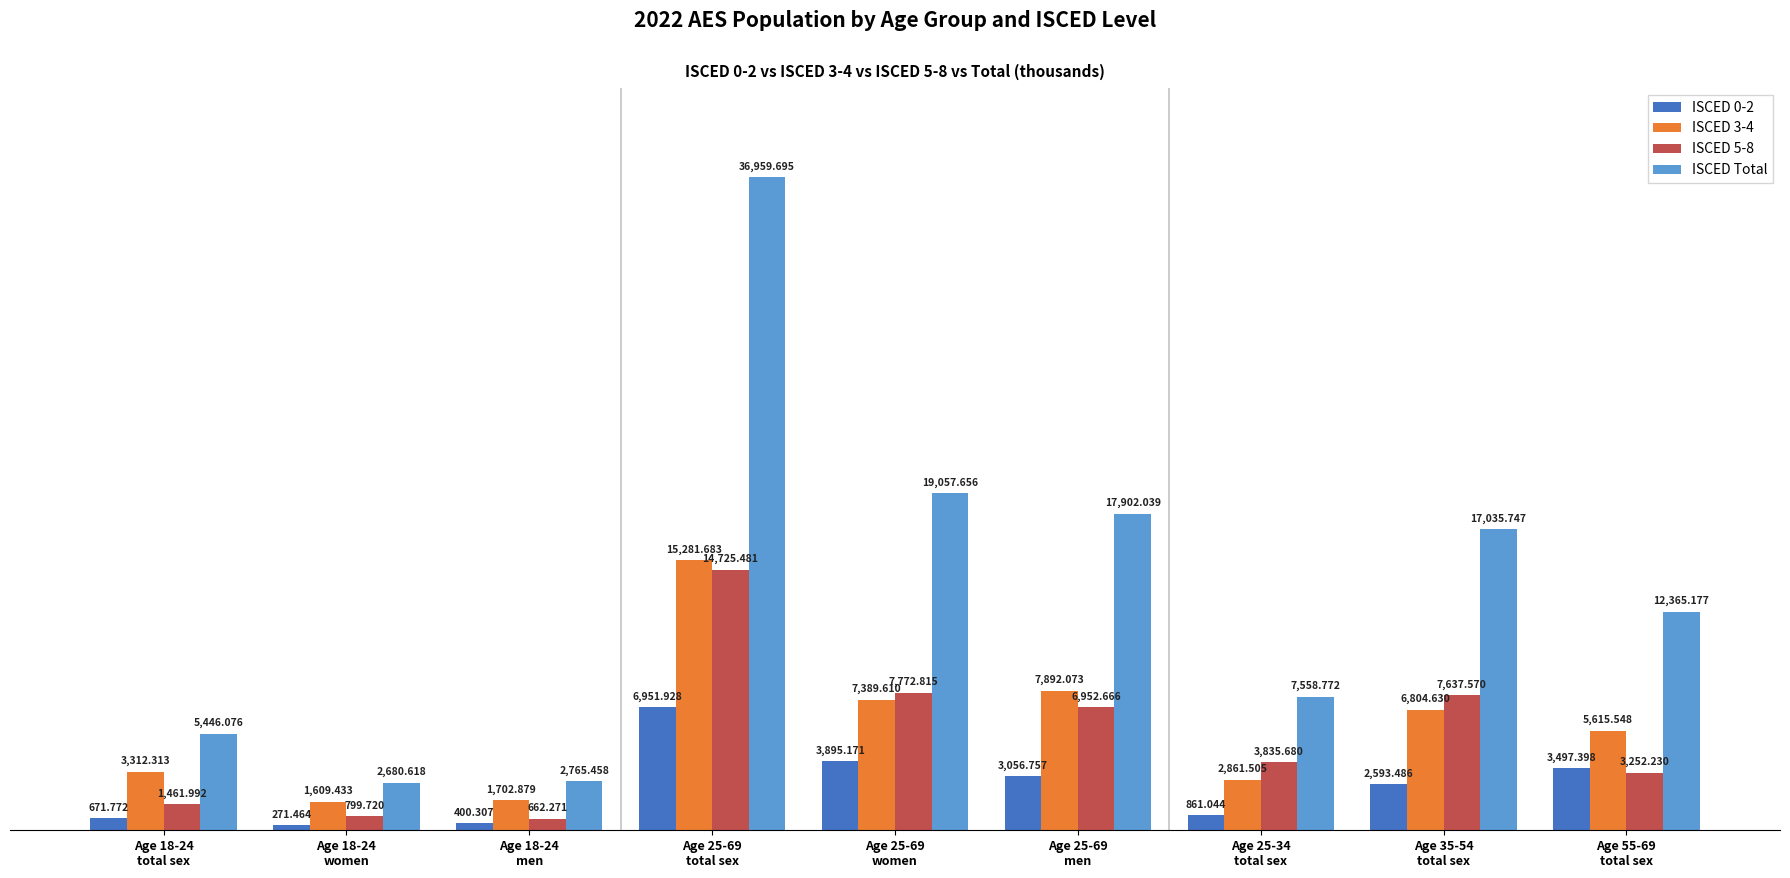

What is the label of the 3rd bar from the right?

Age 25-34
total sex